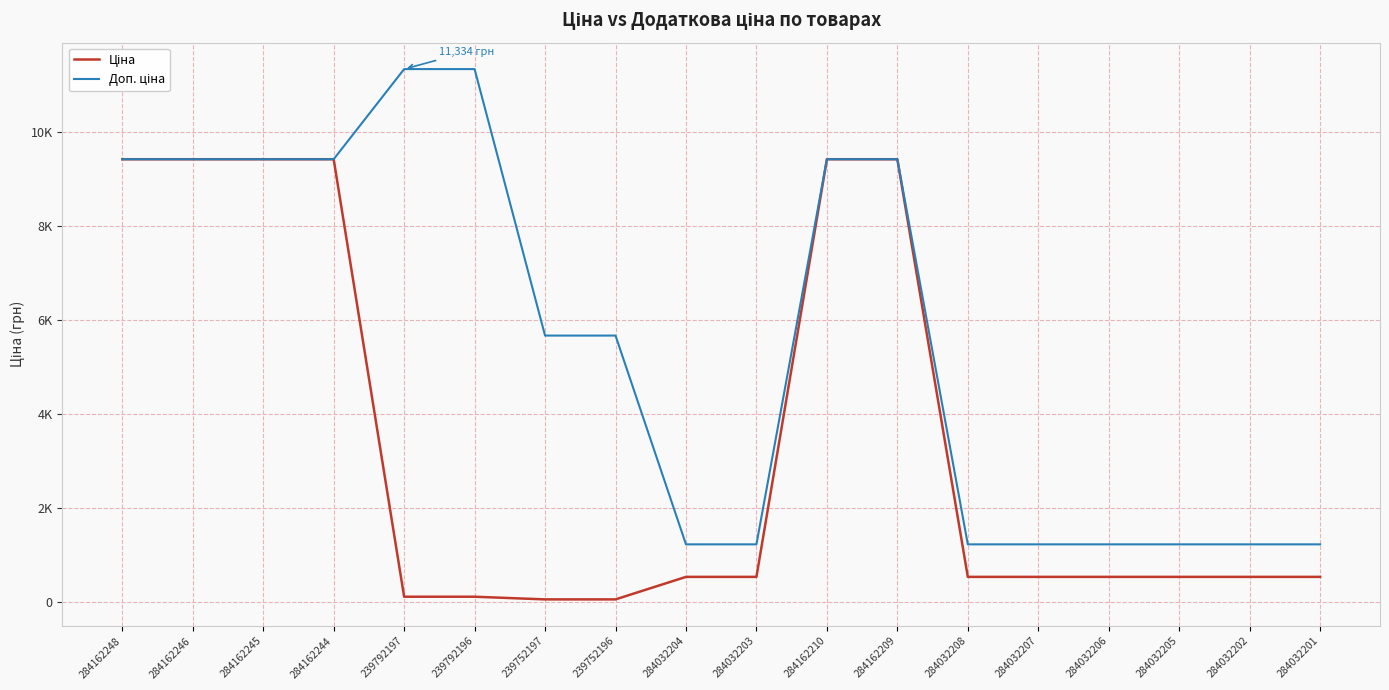

Which category has the lowest value in the Доп. ціна series?

284032204